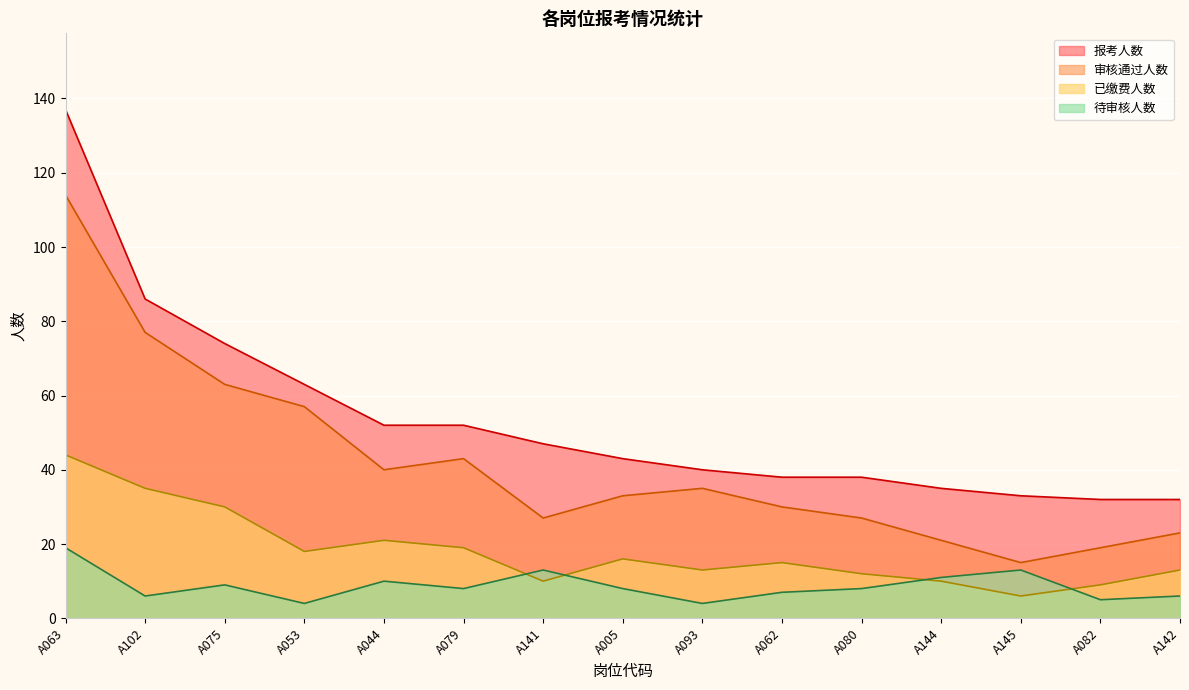

What is the value of the 报考人数 point at the 6th from the left?

52